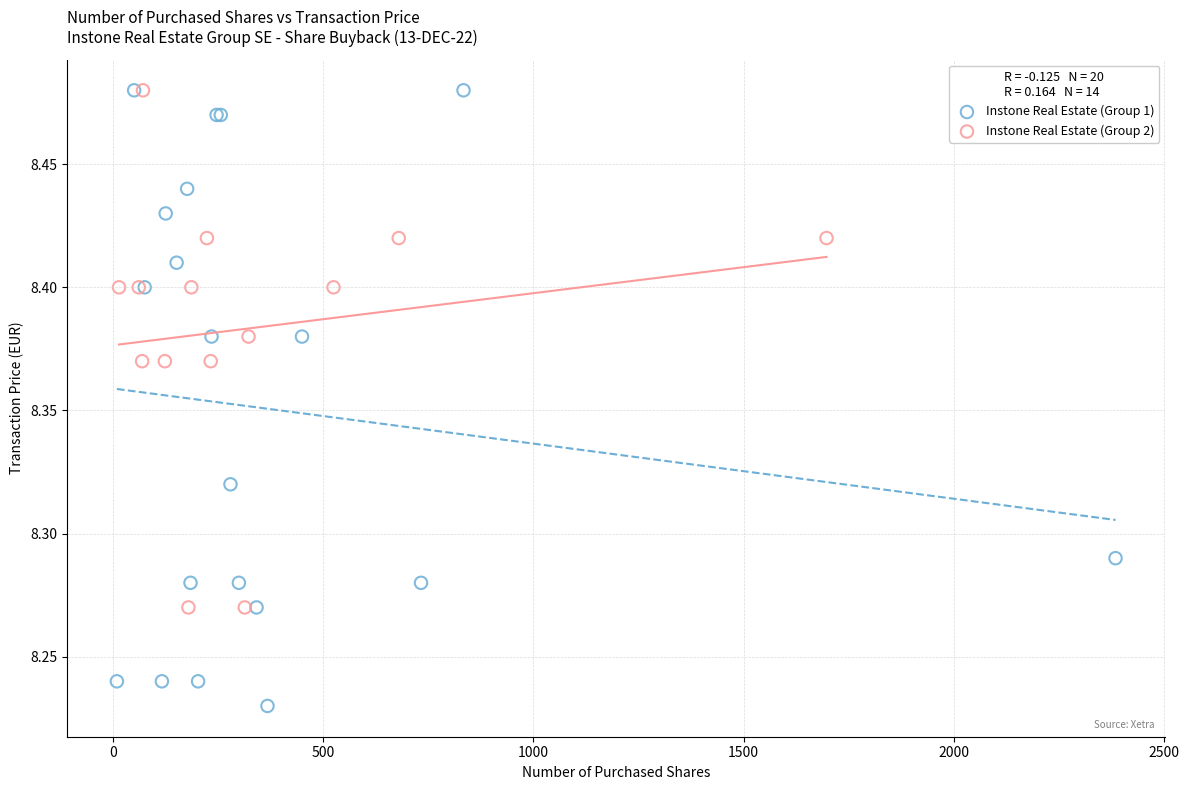

Which series has the widest spread of Y values?

Instone Real Estate (Group 1)